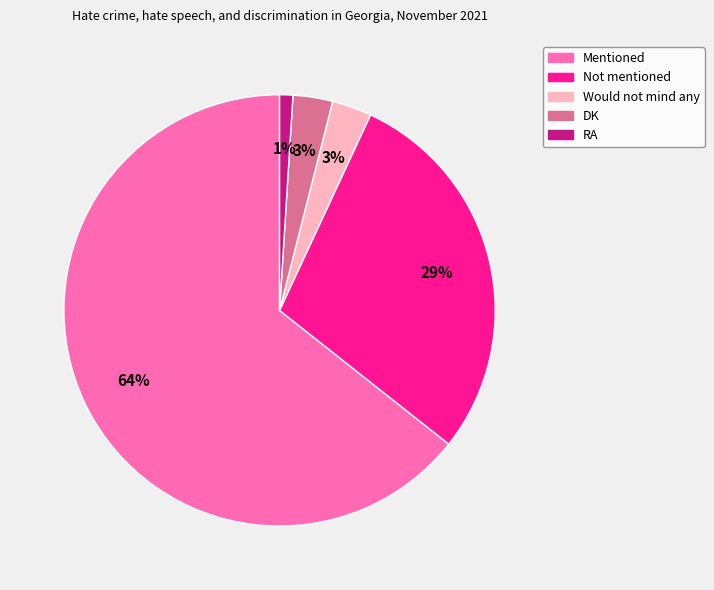

The DK slice represents 3% of the pie. True or false?

True